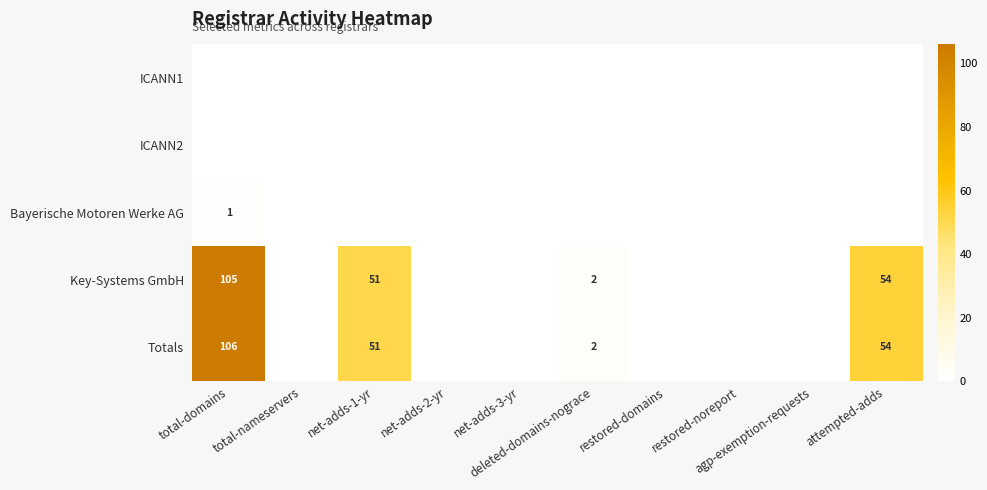

List the series in order of their peak value, highest first.

Totals, Key-Systems GmbH, Bayerische Motoren Werke AG, ICANN1, ICANN2